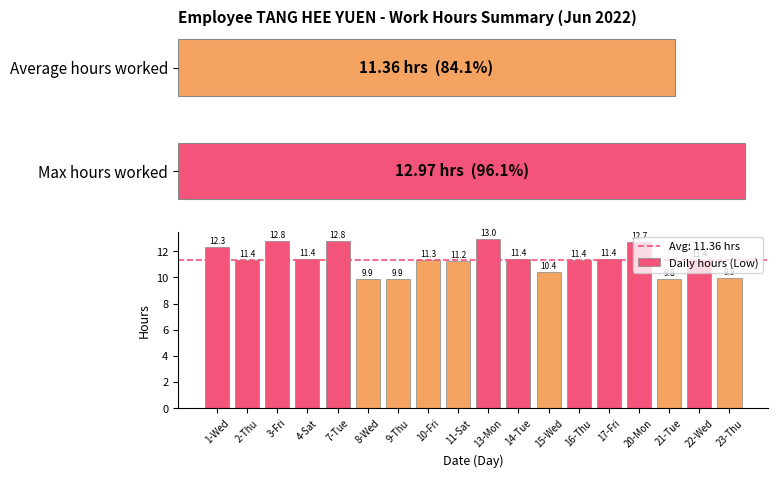

Reading left to right, extract all data points from this chart.

1-Wed=12.3	2-Thu=11.4	3-Fri=12.8	4-Sat=11.4	7-Tue=12.8	8-Wed=9.9	9-Thu=9.9	10-Fri=11.3	11-Sat=11.2	13-Mon=13.0	14-Tue=11.4	15-Wed=10.4	16-Thu=11.4	17-Fri=11.4	20-Mon=12.7	21-Tue=9.8	22-Wed=11.4	23-Thu=9.9